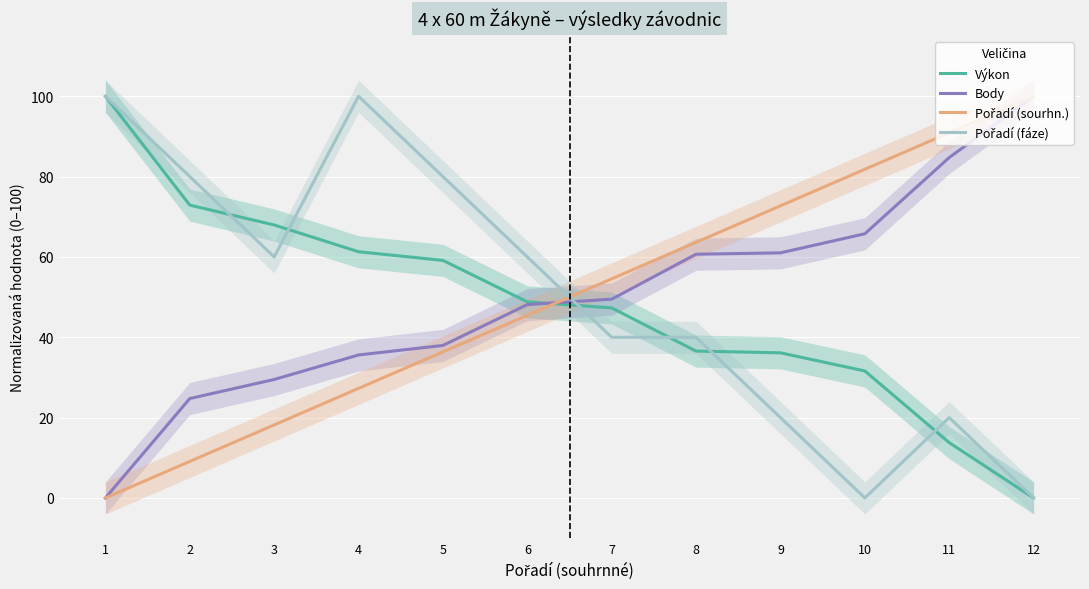

True or false: Pořadí (sourhn.) has a value of 18.2 at 3.

True